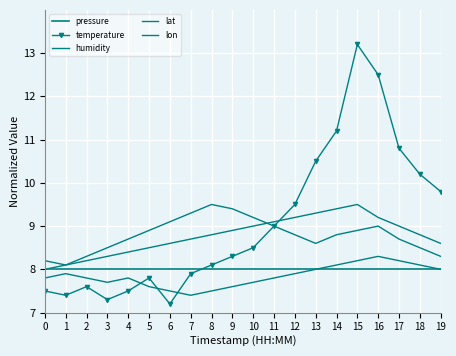

Is the value of pressure at 19 greater than the value of lat at 2?

No